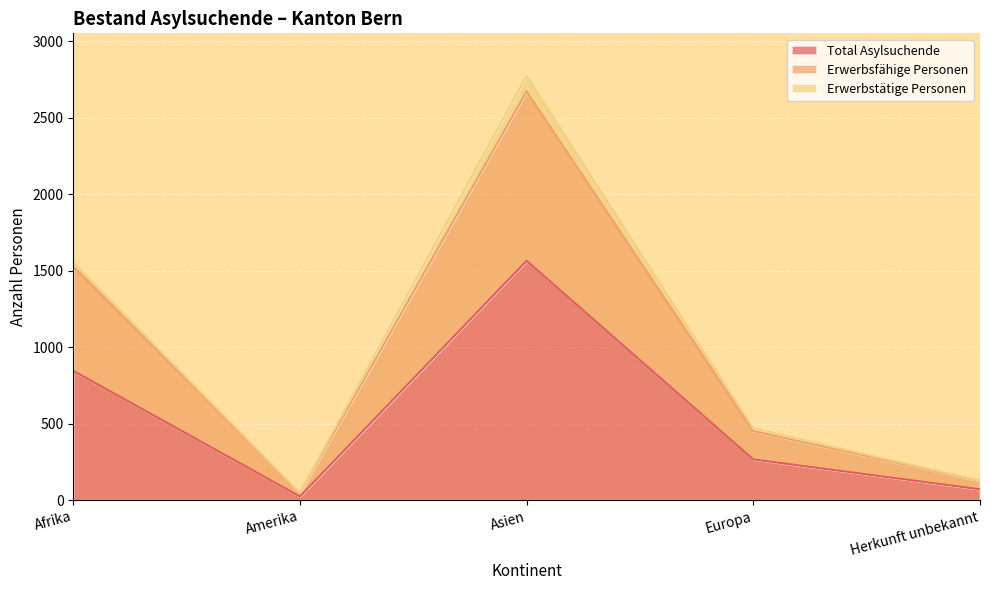

What are all the series names shown in the legend?

Total Asylsuchende, Erwerbsfähige Personen, Erwerbstätige Personen